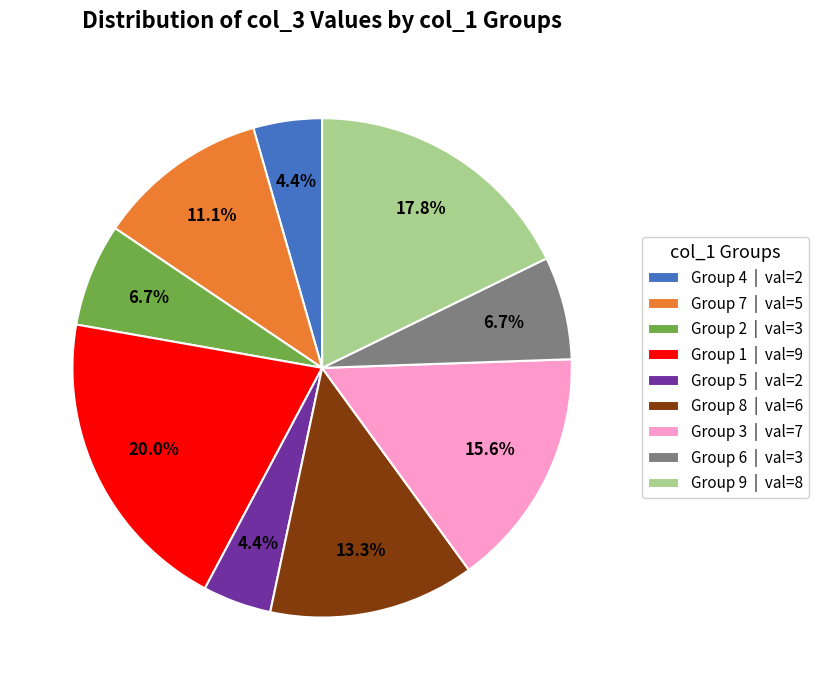

What is the ratio of the value at Group 9 | val=8 to the value at Group 6 | val=3?

2.7